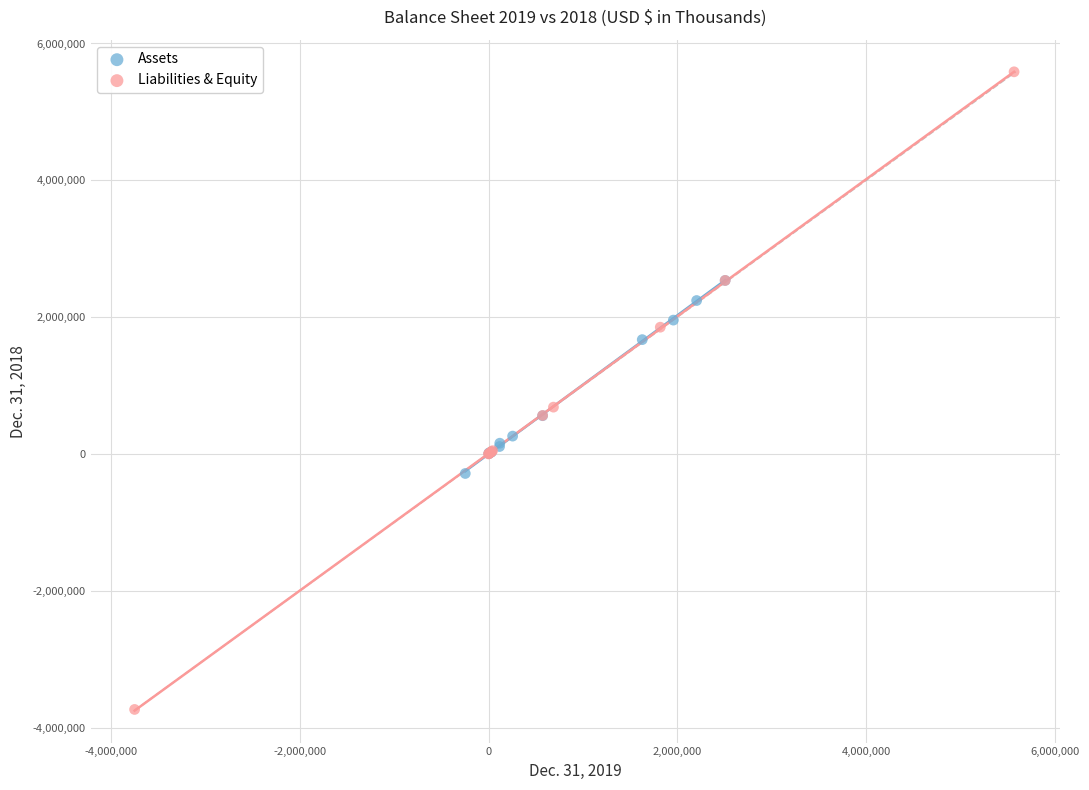

Which series contains the lowest Y value?

Liabilities & Equity